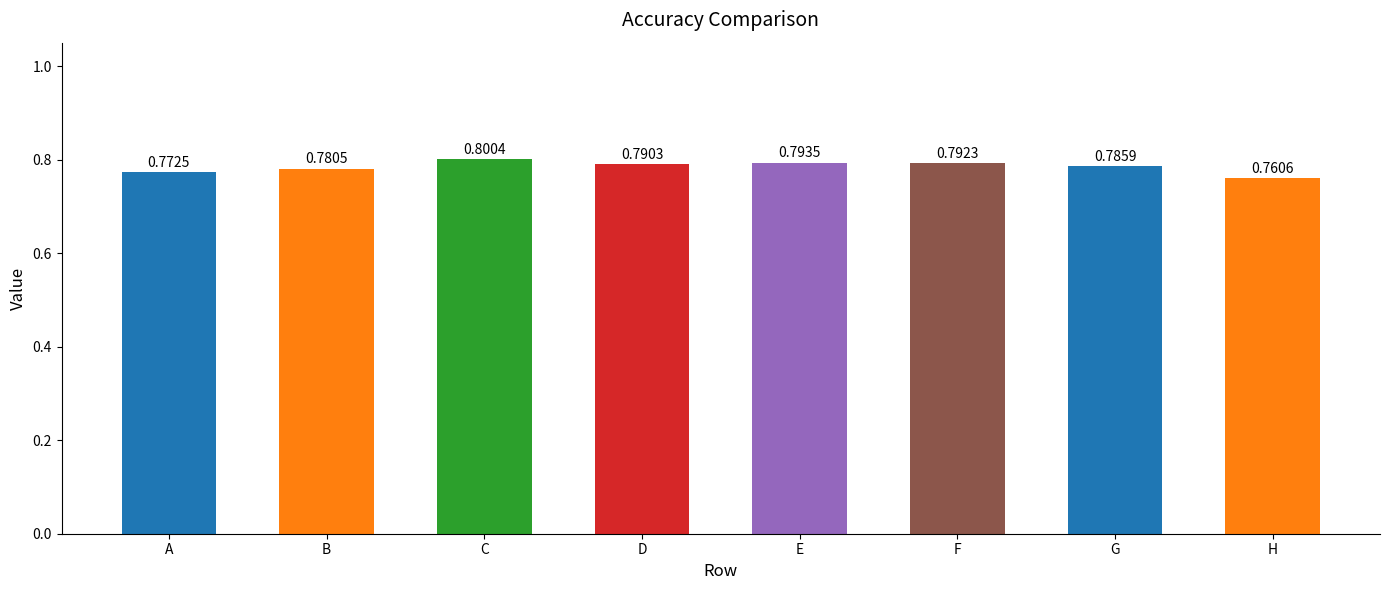

True or false: the data shows 0.8 at D.

True